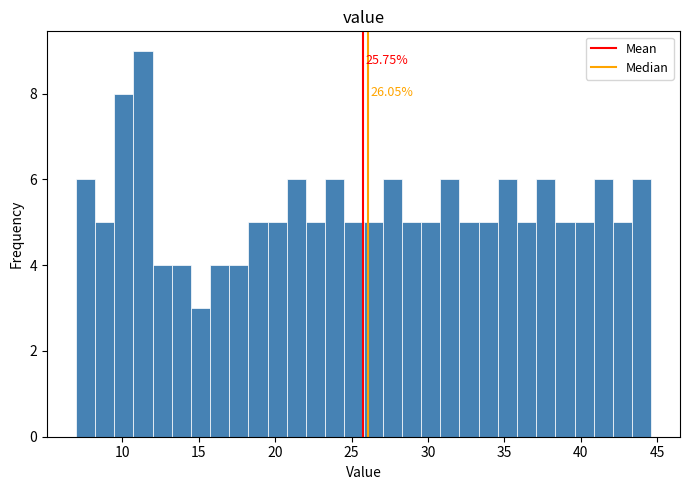

Around what value on the x-axis is the tallest bar? Give the approximate position of its centre, as read against the axis.

11.5